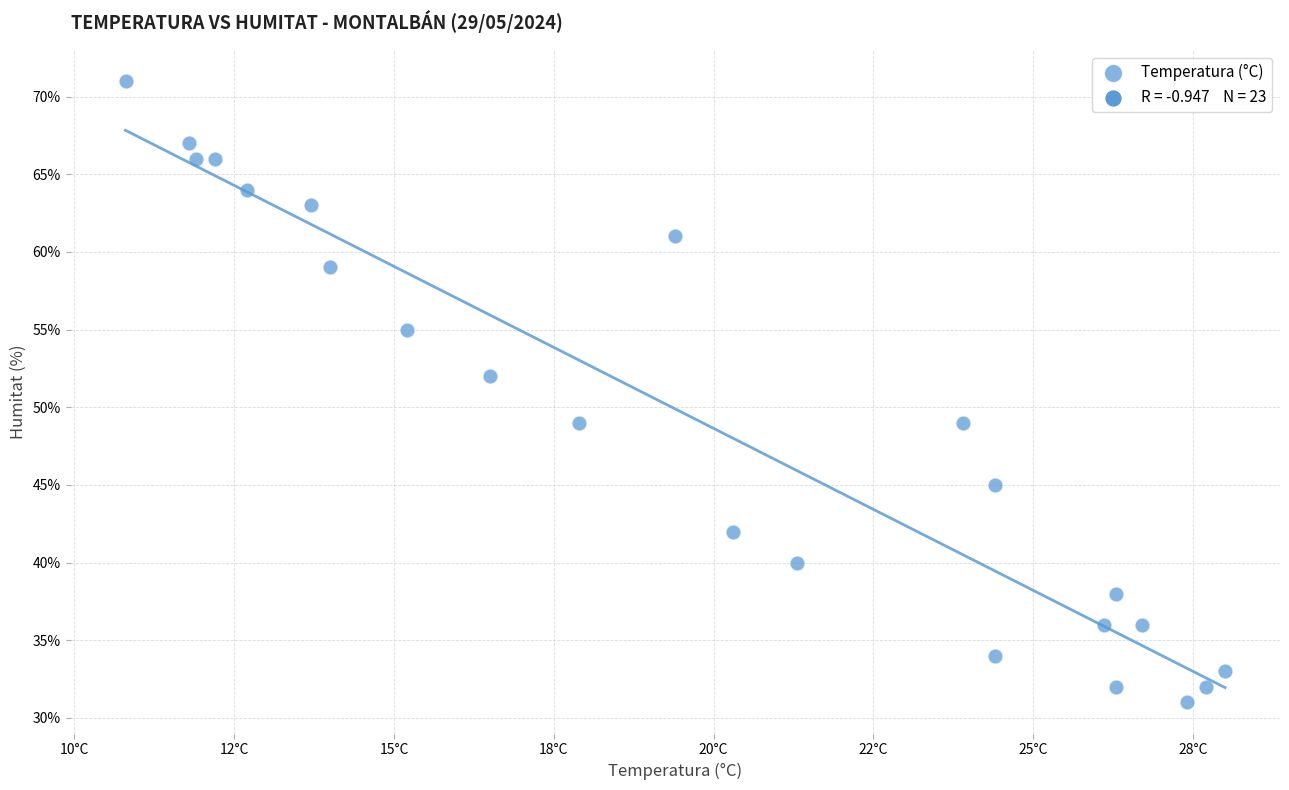

What is the range of Y values (max minus min)?

40